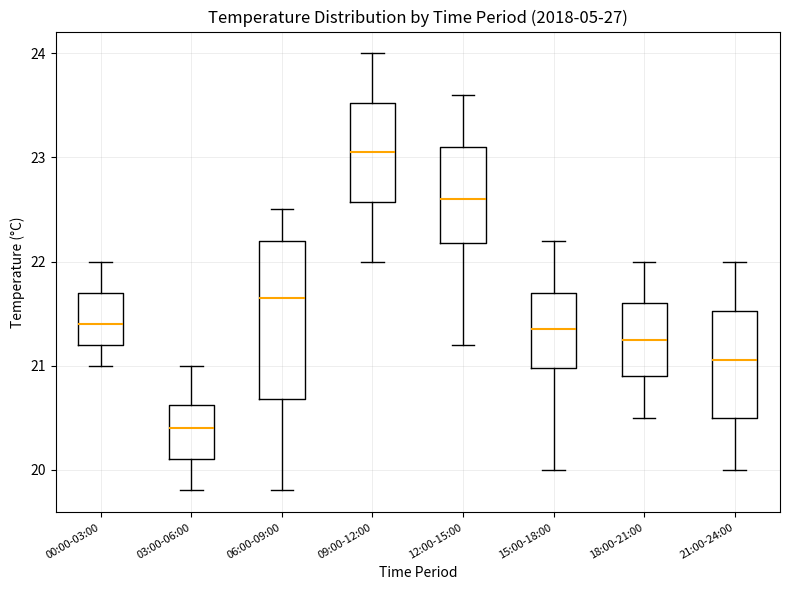

Which box has the lowest median line?

03:00-06:00